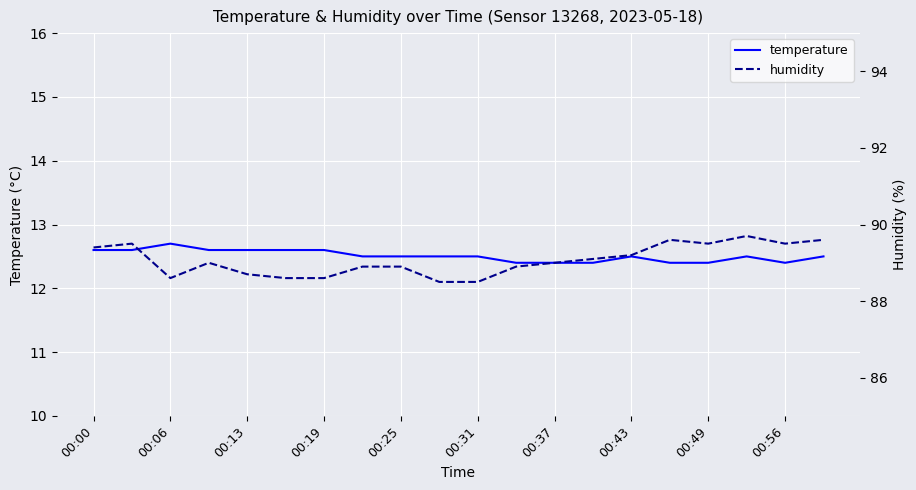

True or false: temperature and humidity intersect in this chart.

False